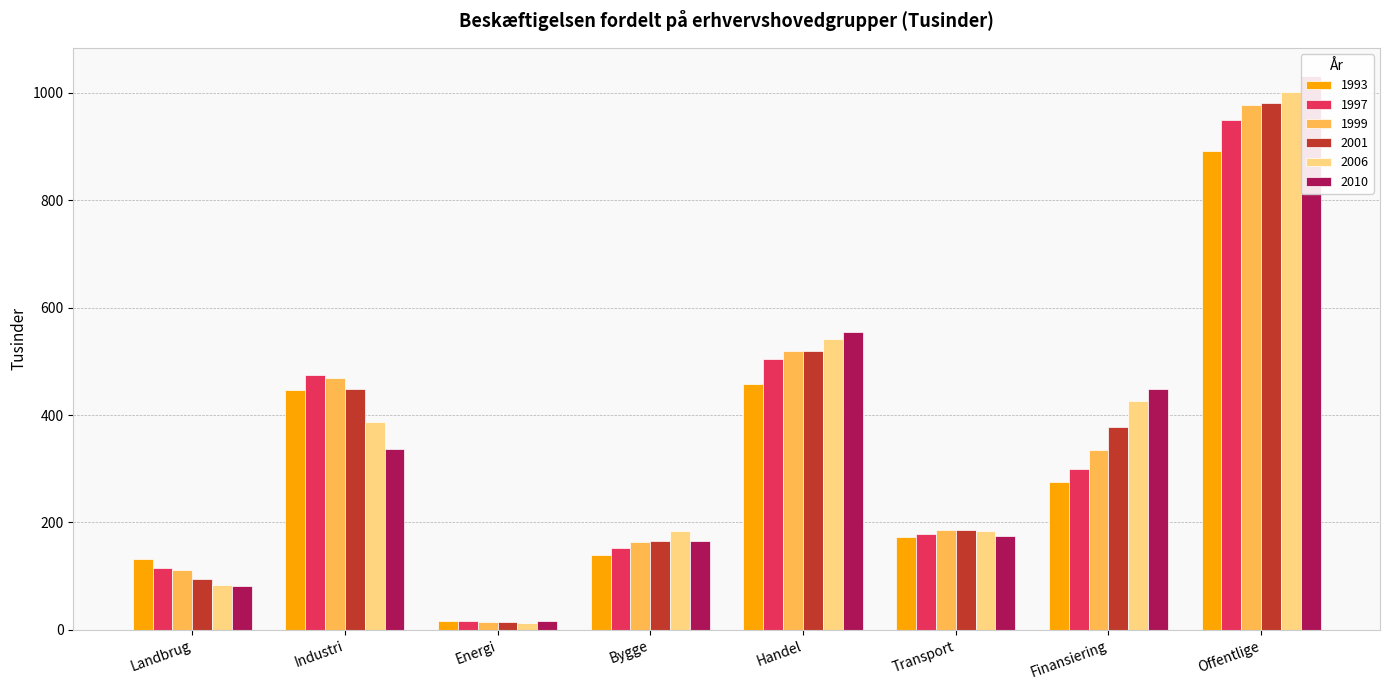

How many values in the 1999 series are below 335?

4